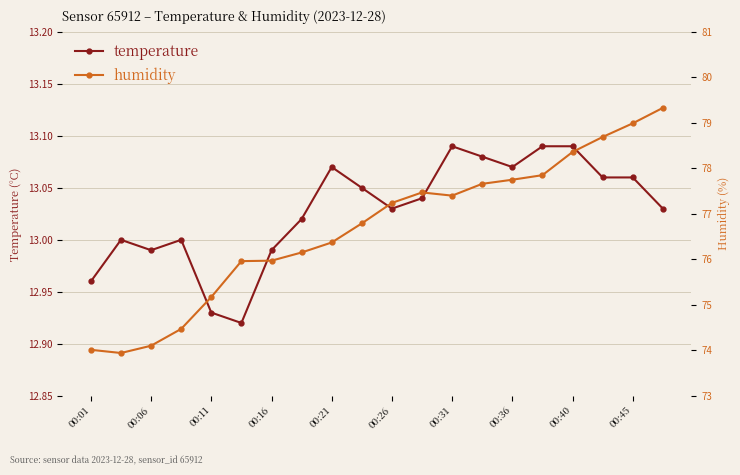

True or false: temperature has a value of 18.2 at 00:06.

False